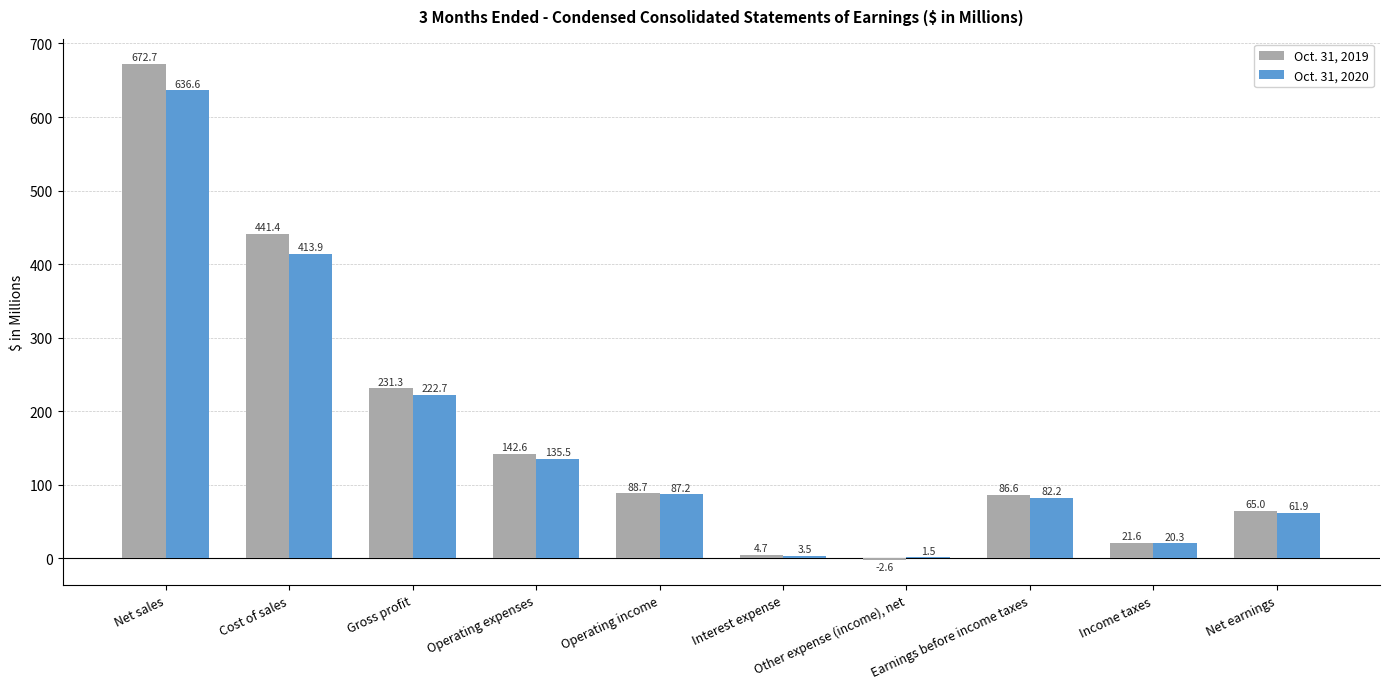

Reading left to right, transcribe all the data shown in this chart.

Oct. 31, 2019: Net sales=672.7	Cost of sales=441.4	Gross profit=231.3	Operating expenses=142.6	Operating income=88.7	Interest expense=4.7	Other expense (income), net=-2.6	Earnings before income taxes=86.6	Income taxes=21.6	Net earnings=65.0
Oct. 31, 2020: Net sales=636.6	Cost of sales=413.9	Gross profit=222.7	Operating expenses=135.5	Operating income=87.2	Interest expense=3.5	Other expense (income), net=1.5	Earnings before income taxes=82.2	Income taxes=20.3	Net earnings=61.9